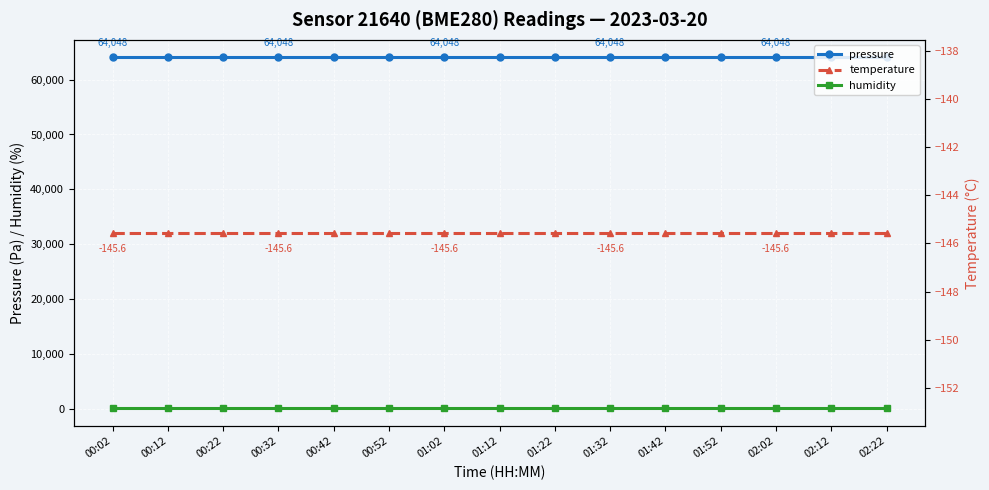

Which series has the largest range (max minus min)?

pressure